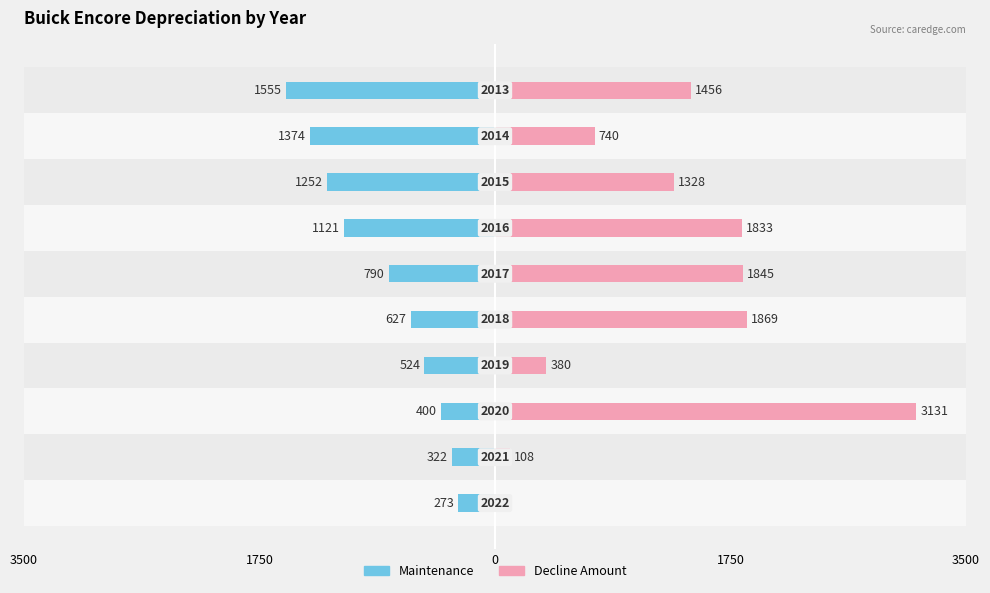

What is the difference between the second highest and second lowest values in the Maintenance series?

1052